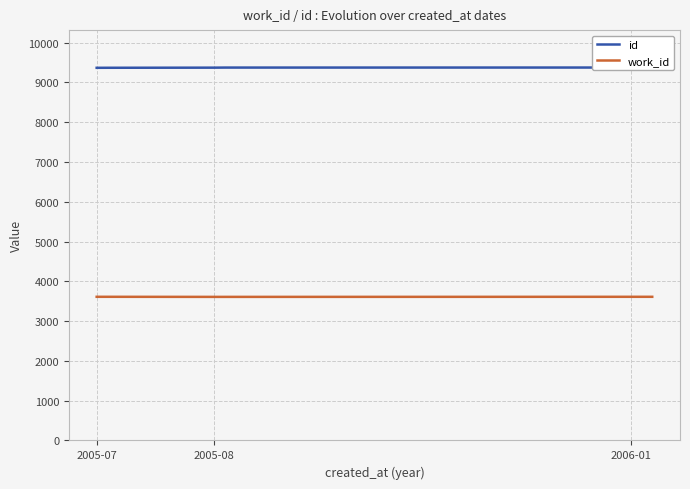

What is the sum of all id values?

65606